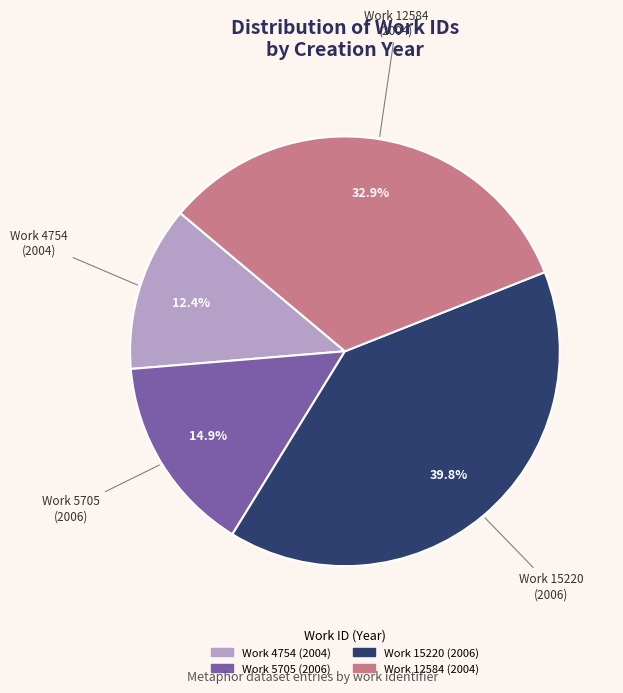

Does any single category account for the majority?

No